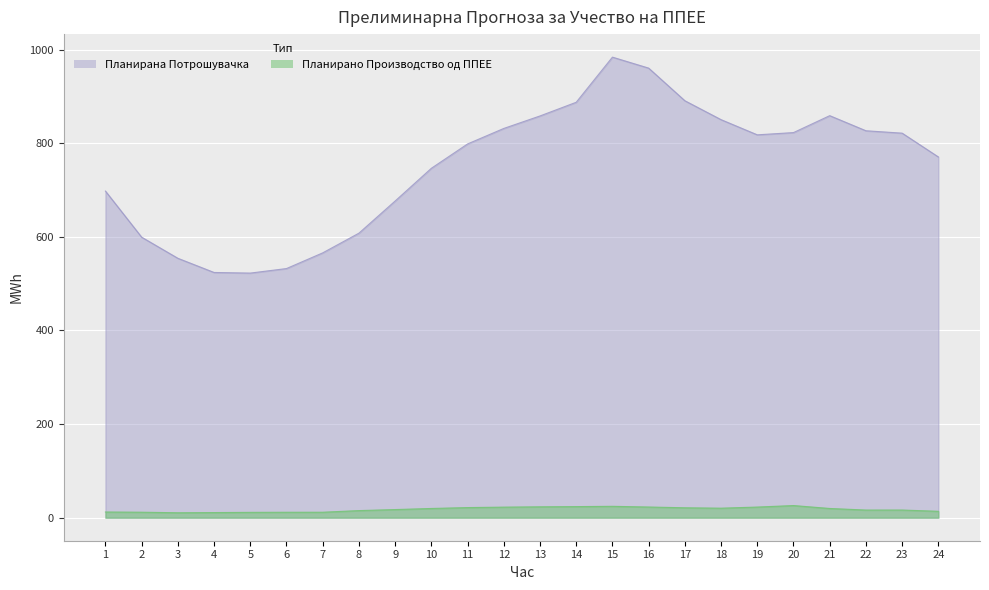

What are all the series names shown in the legend?

Планирано Производство од ППЕЕ, Планирана Потрошувачка